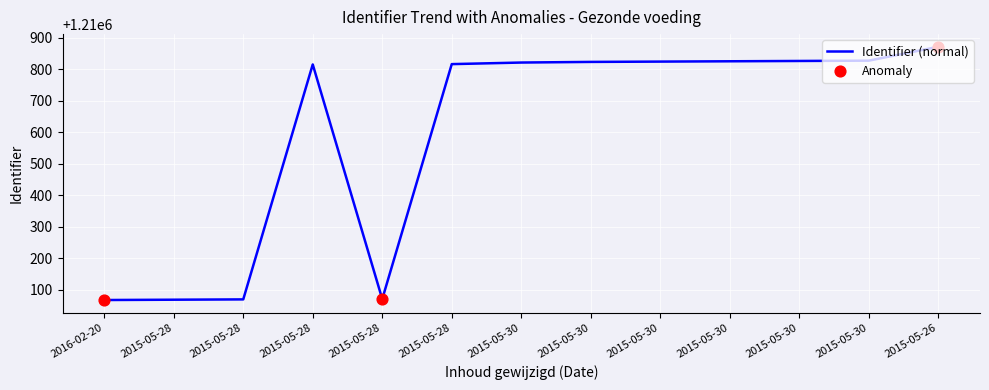

What is the ratio of the value at 2016-02-20 to the value at 2015-05-30?

1.0